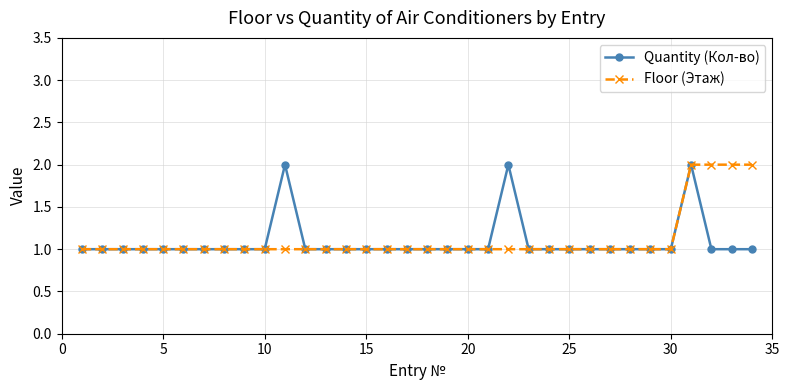

Is this an area chart (filled region under the line)?

No